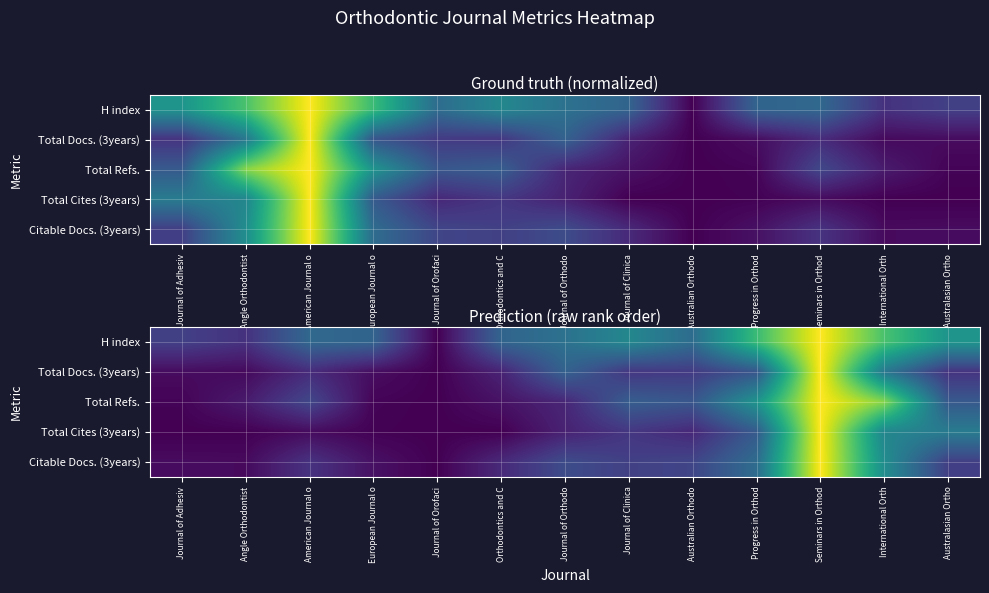

What is the total value across all series at European Journal o?

0.4